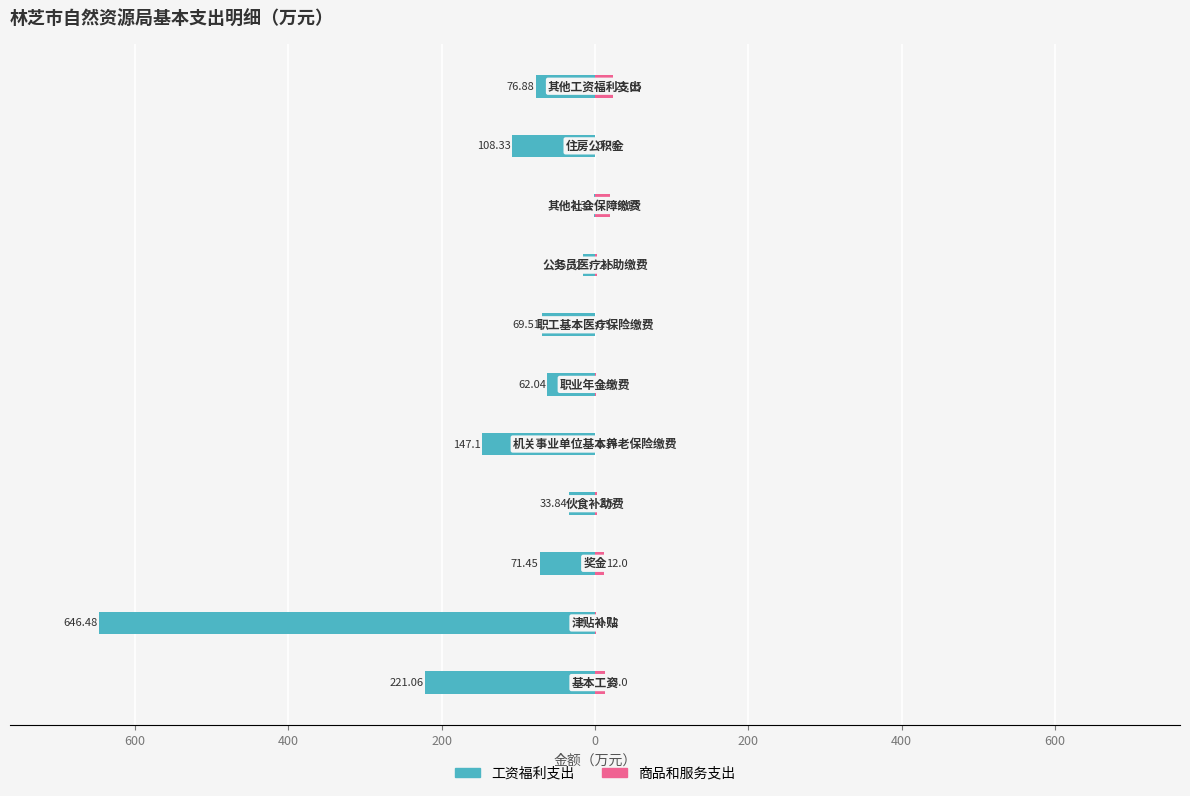

At how many categories does at least one series exceed -444?

11